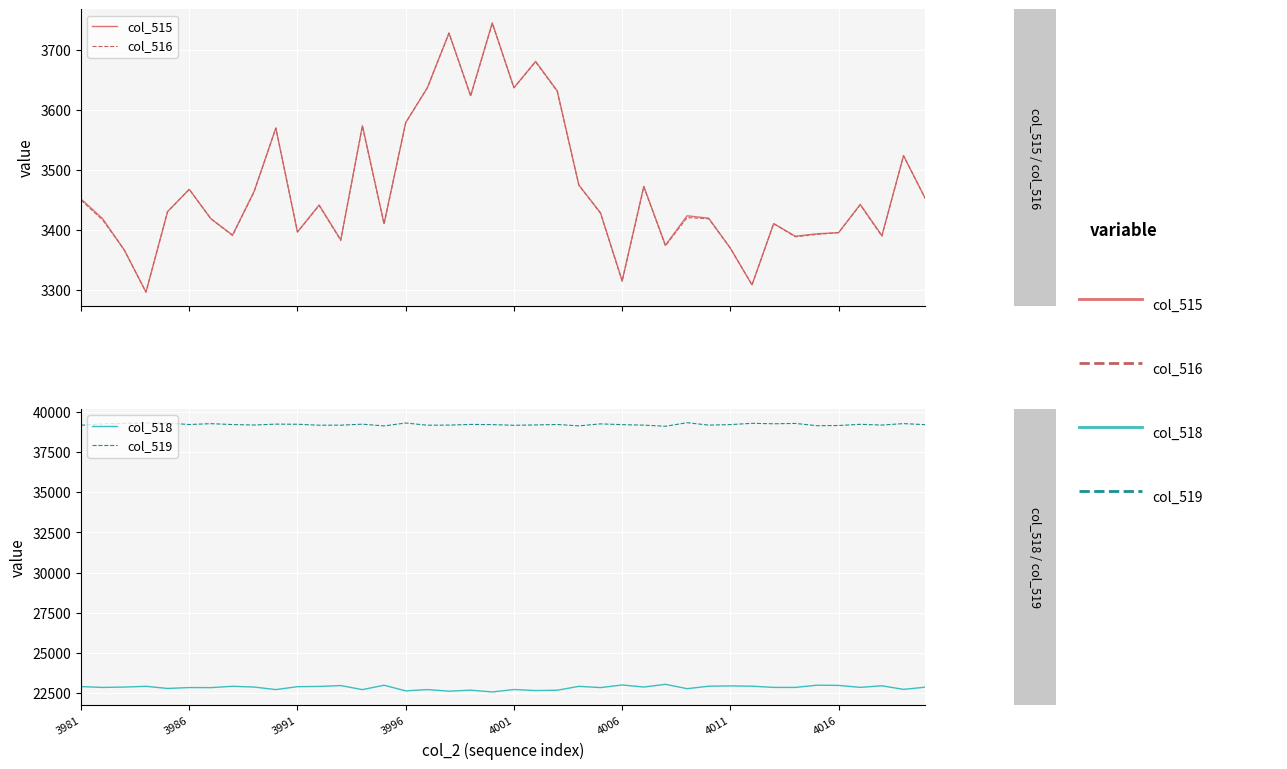

True or false: col_518 and col_519 intersect in this chart.

False